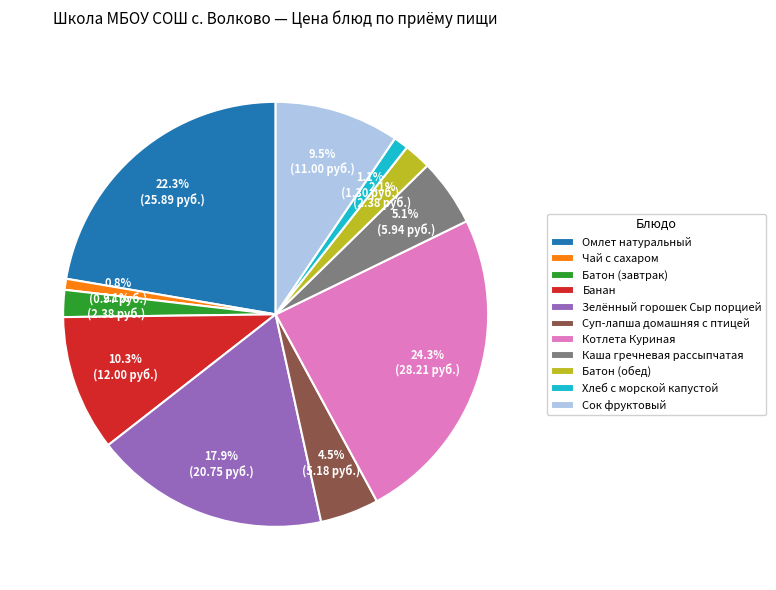

Which category has the biggest portion of the pie?

Котлета Куриная